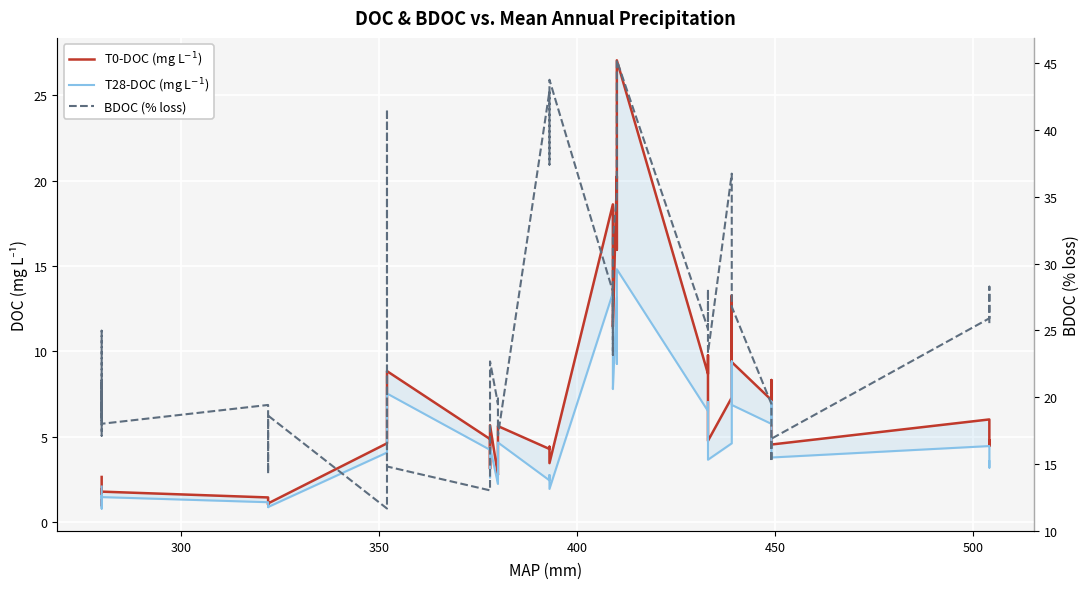

True or false: T28-DOC (mg L$^{-1}$) has a value of 1.1 at 31.

False